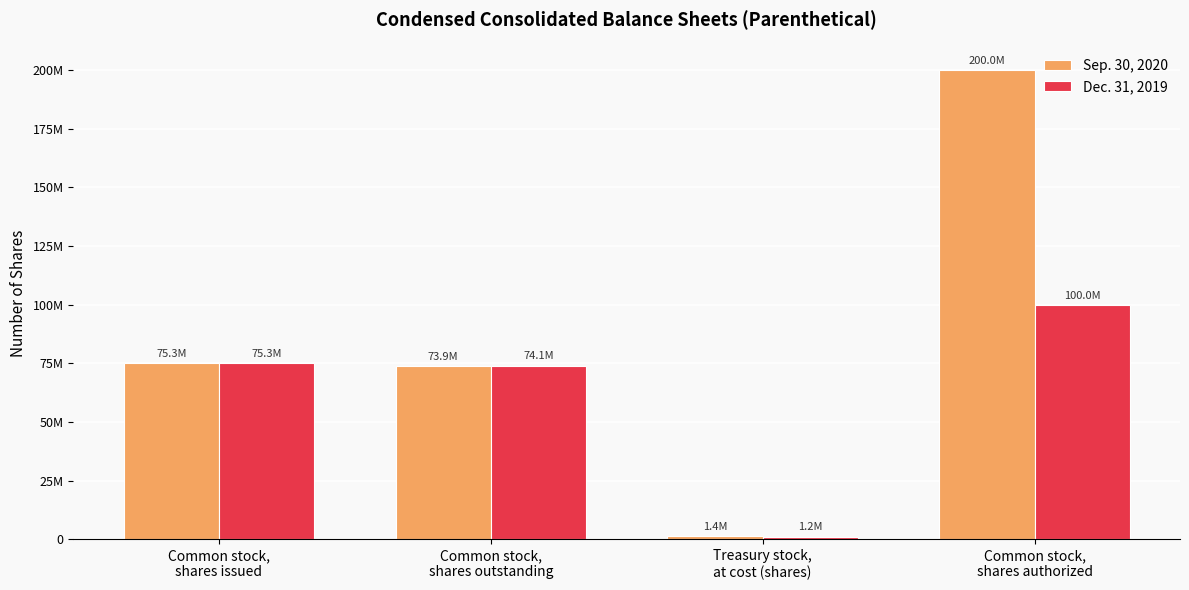

Does the chart contain any negative values?

No